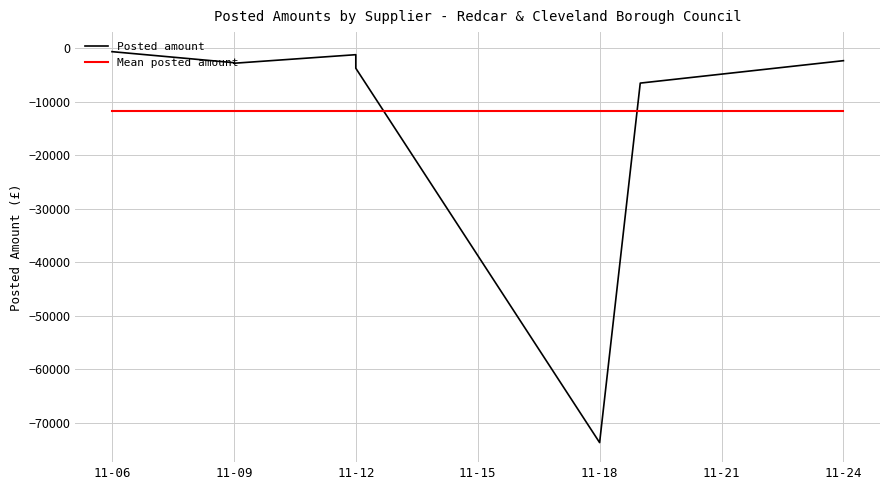

What is the sum of the values at 2020-11-18 and 2020-11-12?

-77388.1